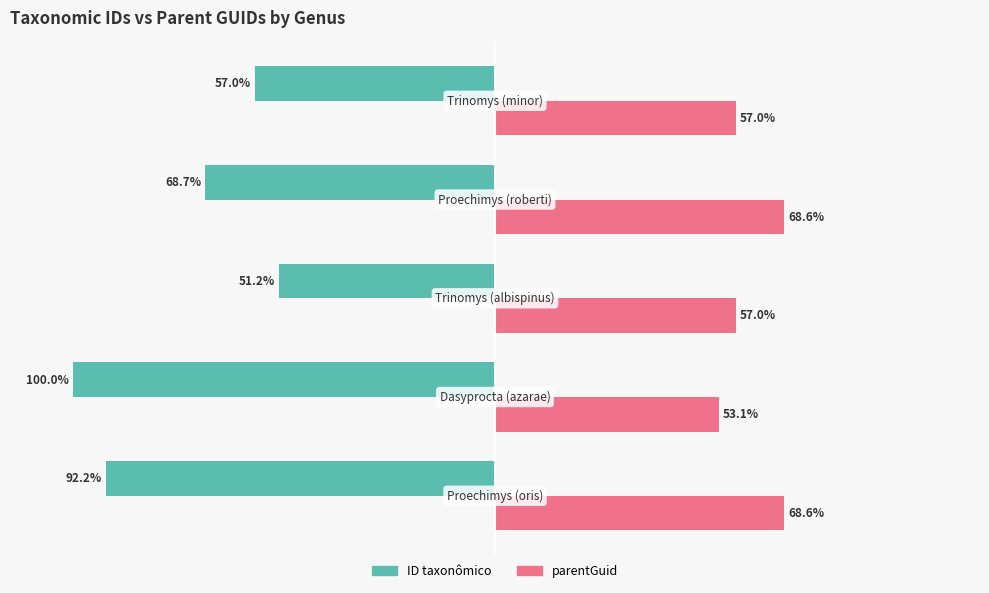

List the series in order of their peak value, highest first.

parentGuid, ID taxonômico